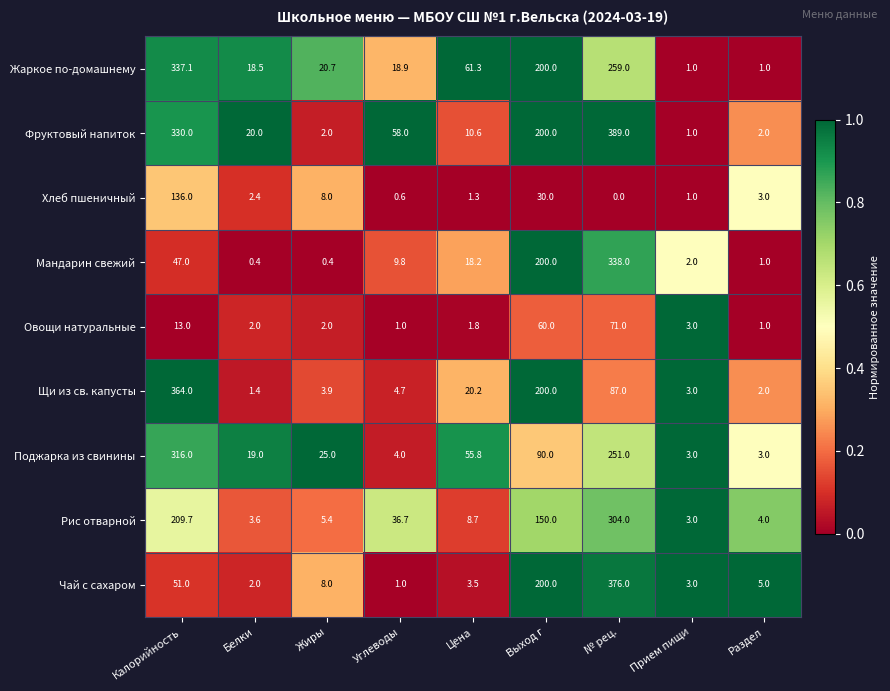

List the labels in order of Чай с сахаром value, largest first.

№ рец., Выход г, Калорийность, Жиры, Раздел, Цена, Прием пищи, Белки, Углеводы